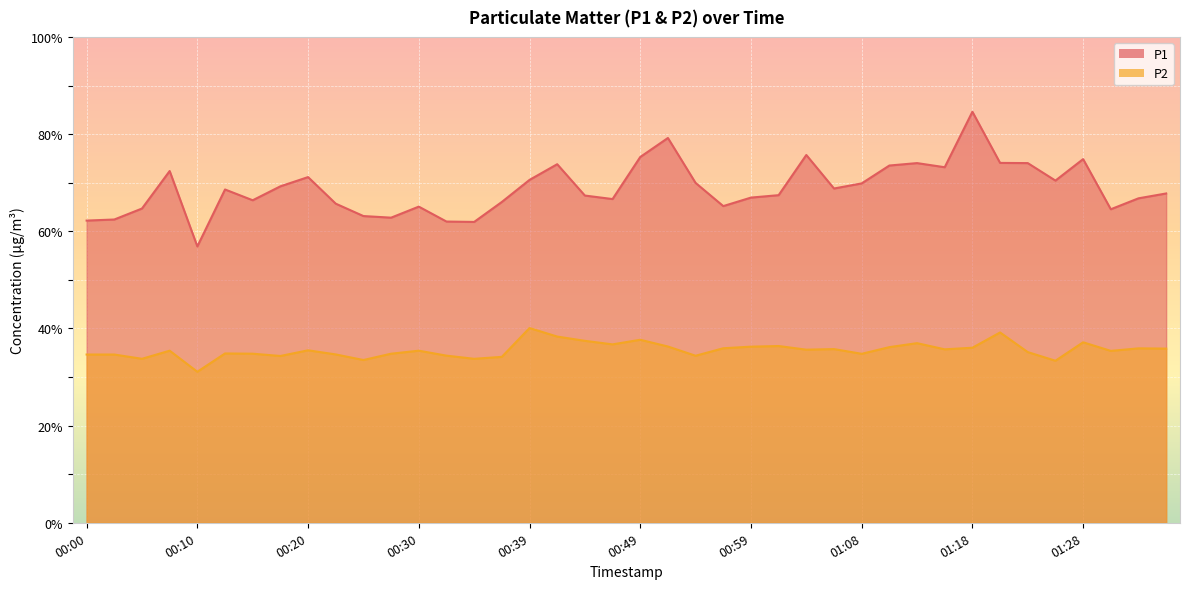

What is the difference between the maximum and minimum values in the P2 series?

9.0